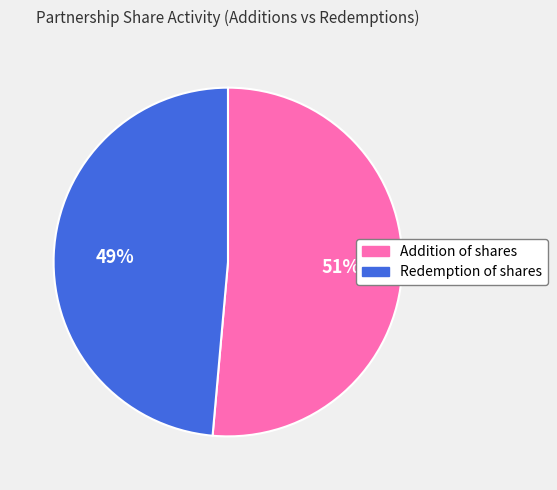

Is there a majority slice in this chart?

Yes